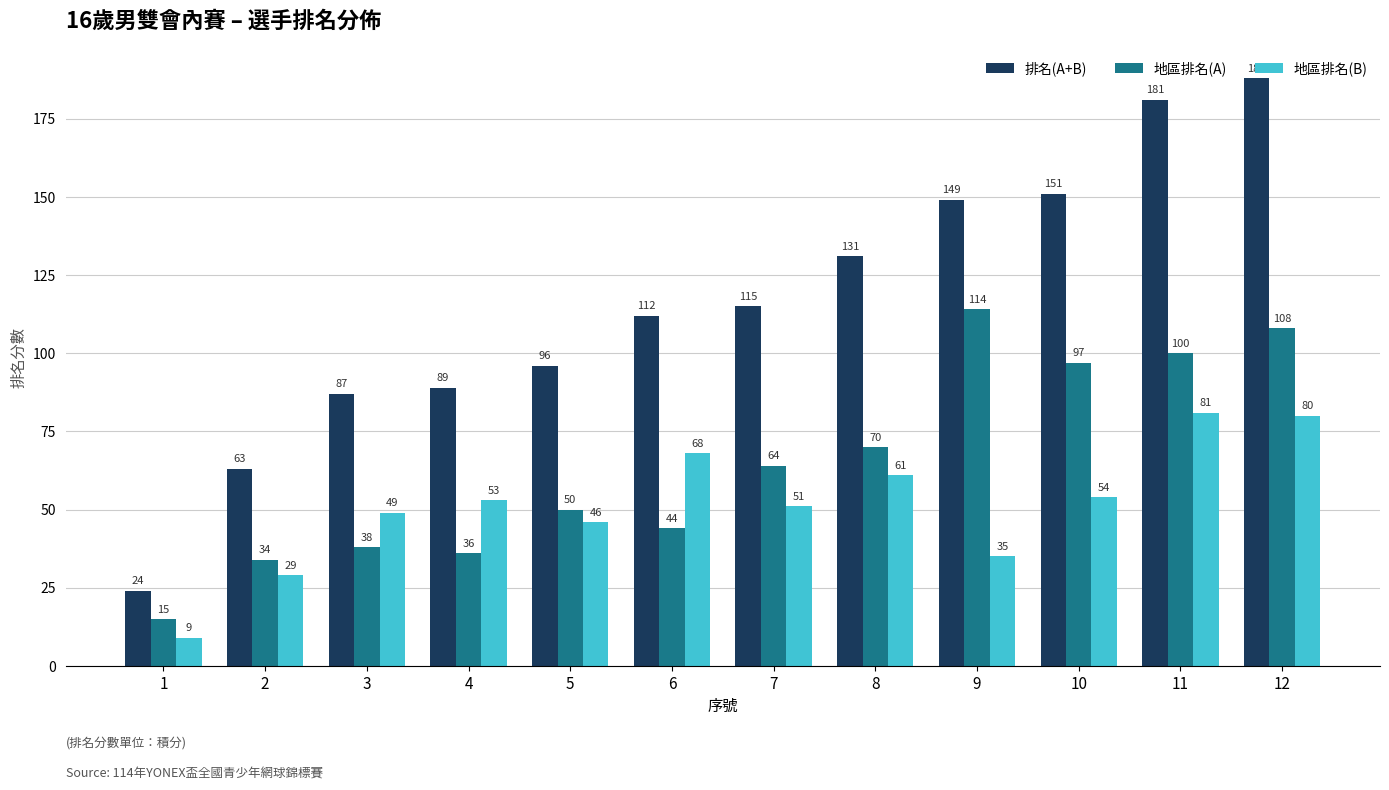

List the series in order of their peak value, highest first.

排名(A+B), 地區排名(A), 地區排名(B)